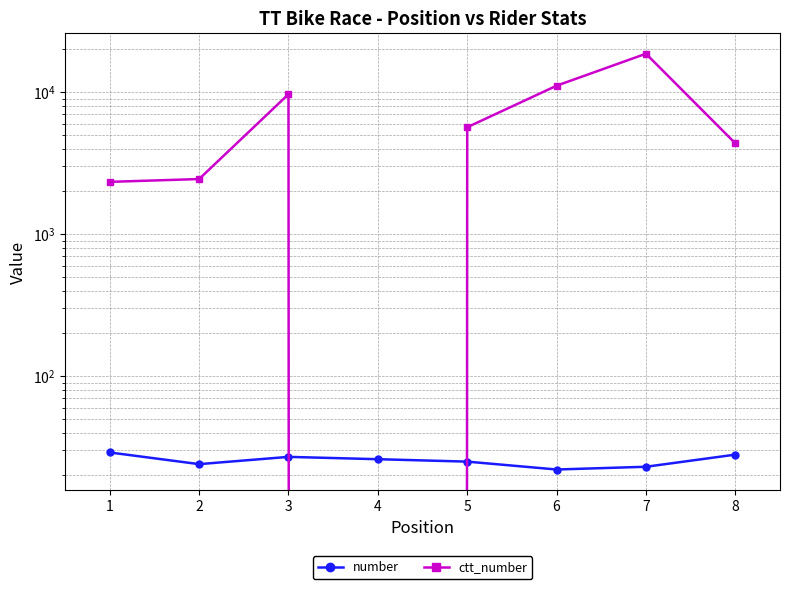

Is the value of ctt_number at 3 greater than the value of number at 6?

Yes